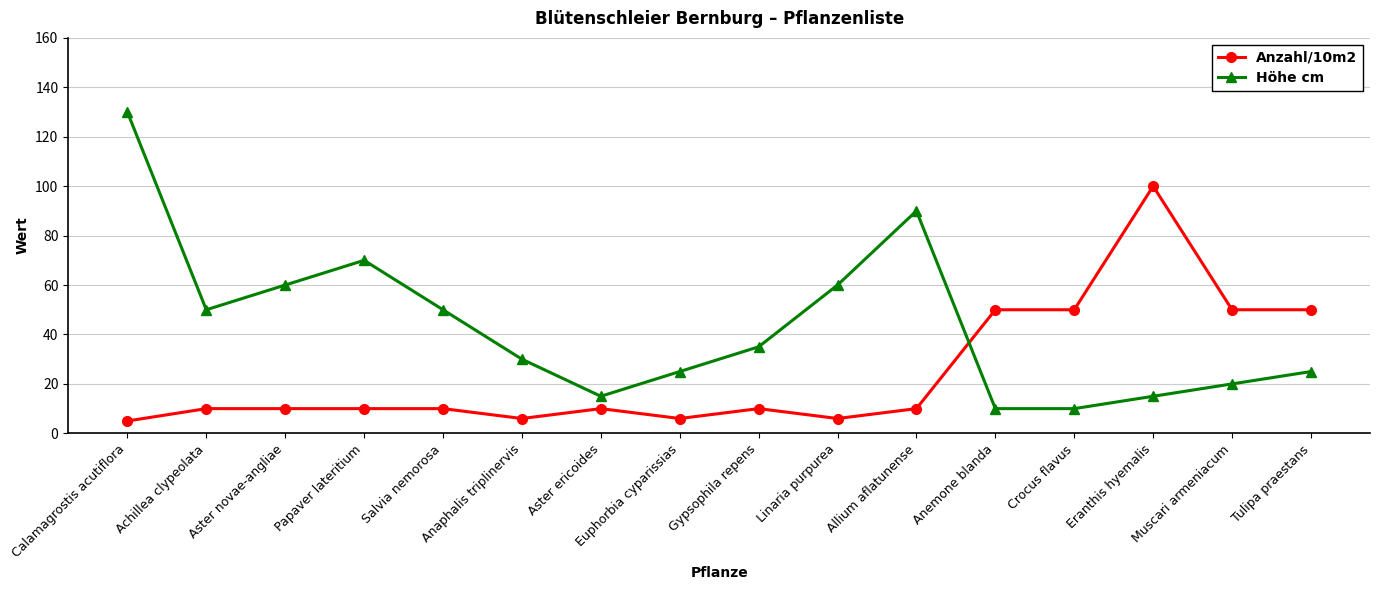

What is the sum of all Höhe cm values?

695